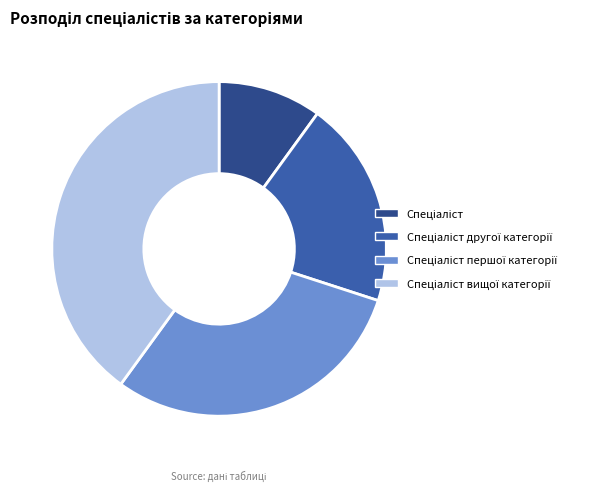

Is there a majority slice in this chart?

No